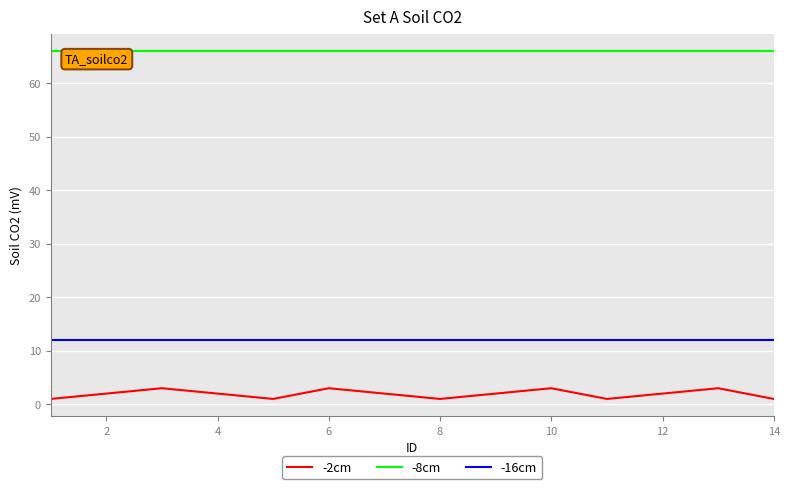

True or false: -2cm and -8cm cross at least once.

False